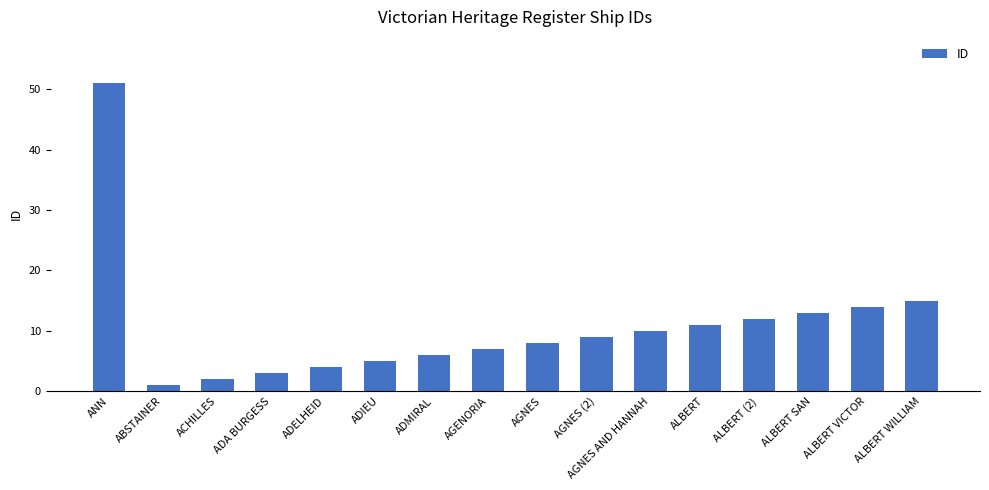

Approximately how many times larger is the value at ADMIRAL compared to ADELHEID?

1.5